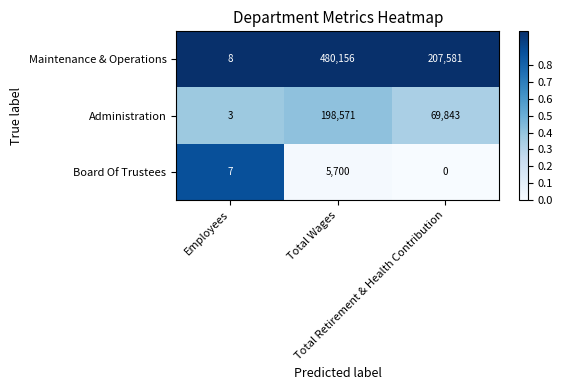

Count the Maintenance & Operations values in the range 8 to 480156.

3